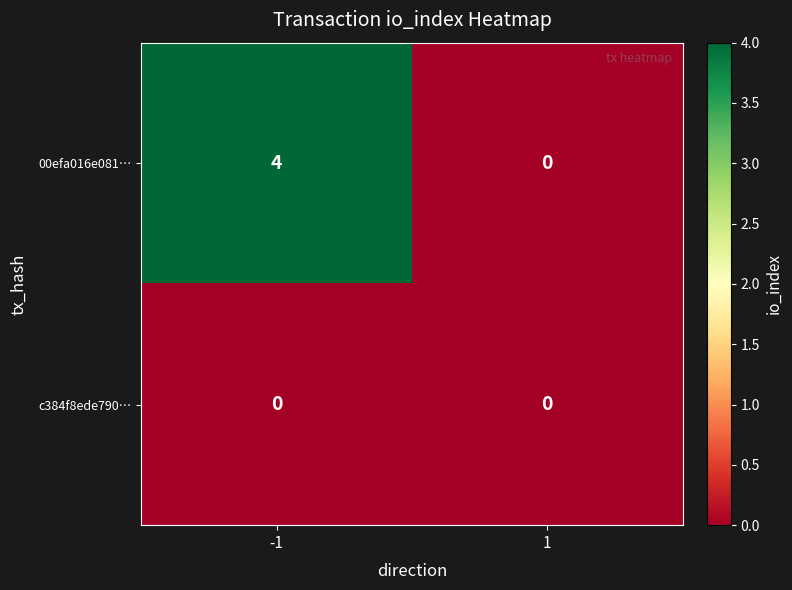

List the series in order of their overall mean, lowest first.

c384f8ede790…, 00efa016e081…